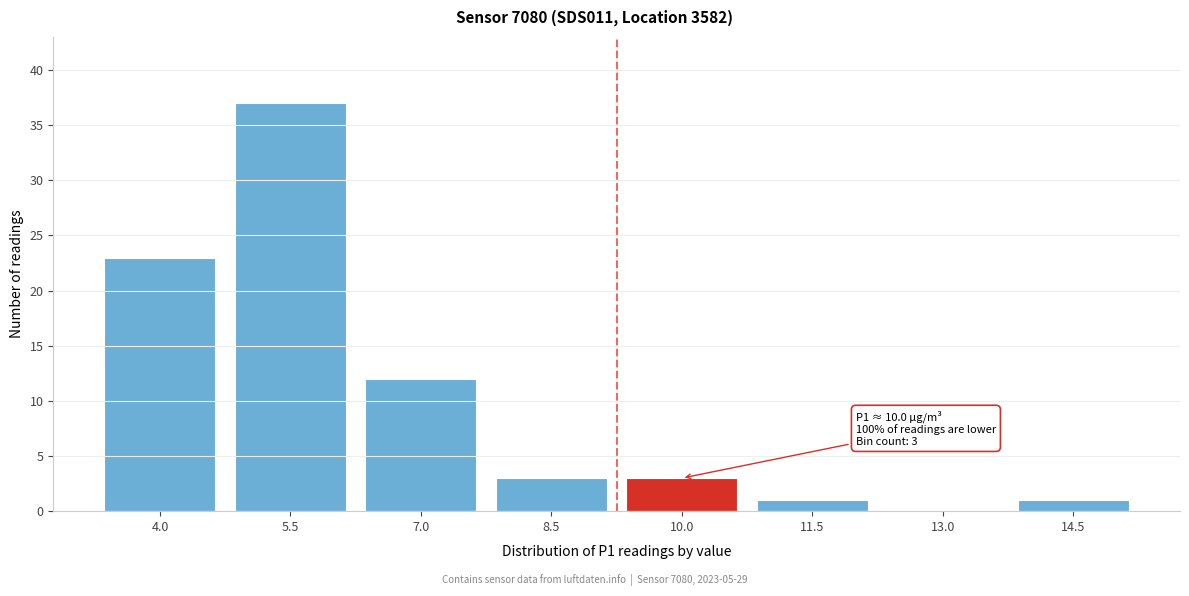

Reading left to right, what are all the values shown in this chart?

4.0=23	5.5=37	7.0=12	8.5=3	10.0=3	11.5=1	13.0=0	14.5=1